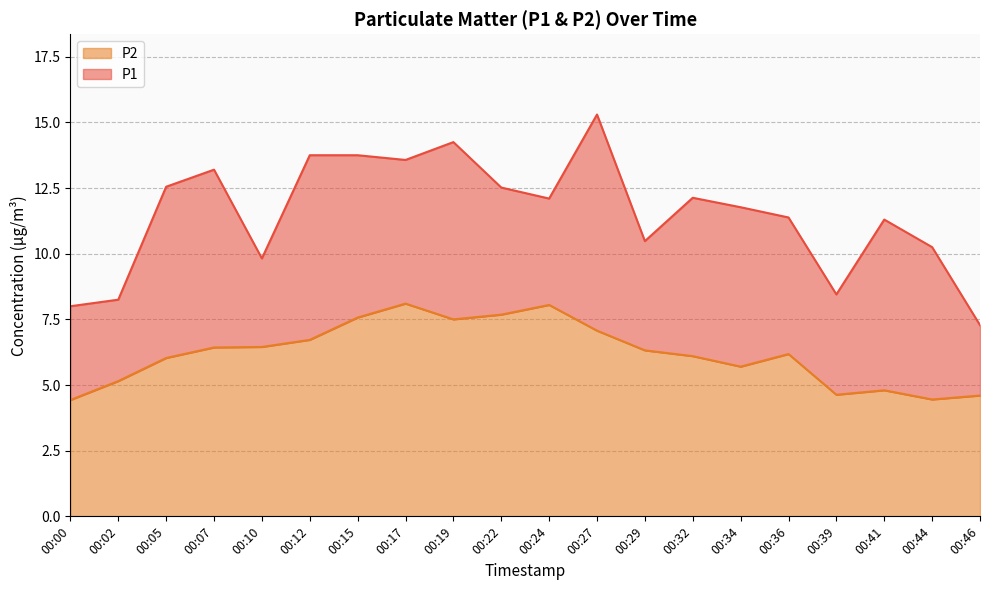

In P2, how many points are higher than both neighbors (excluding endpoints)?

4